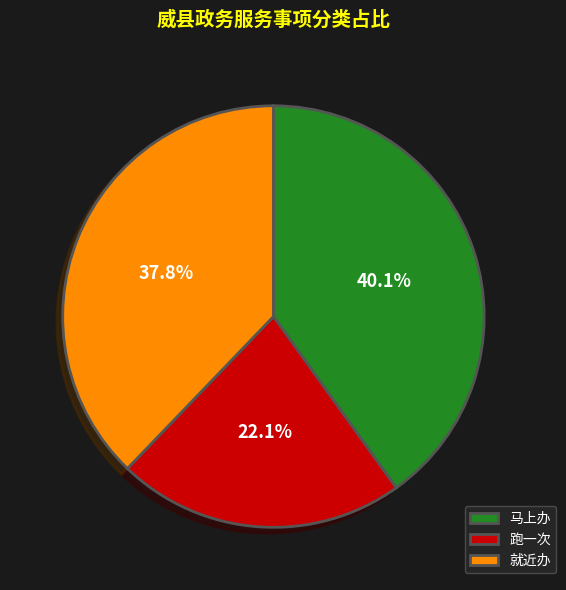

How much of the chart is everything except 跑一次?

77.9%